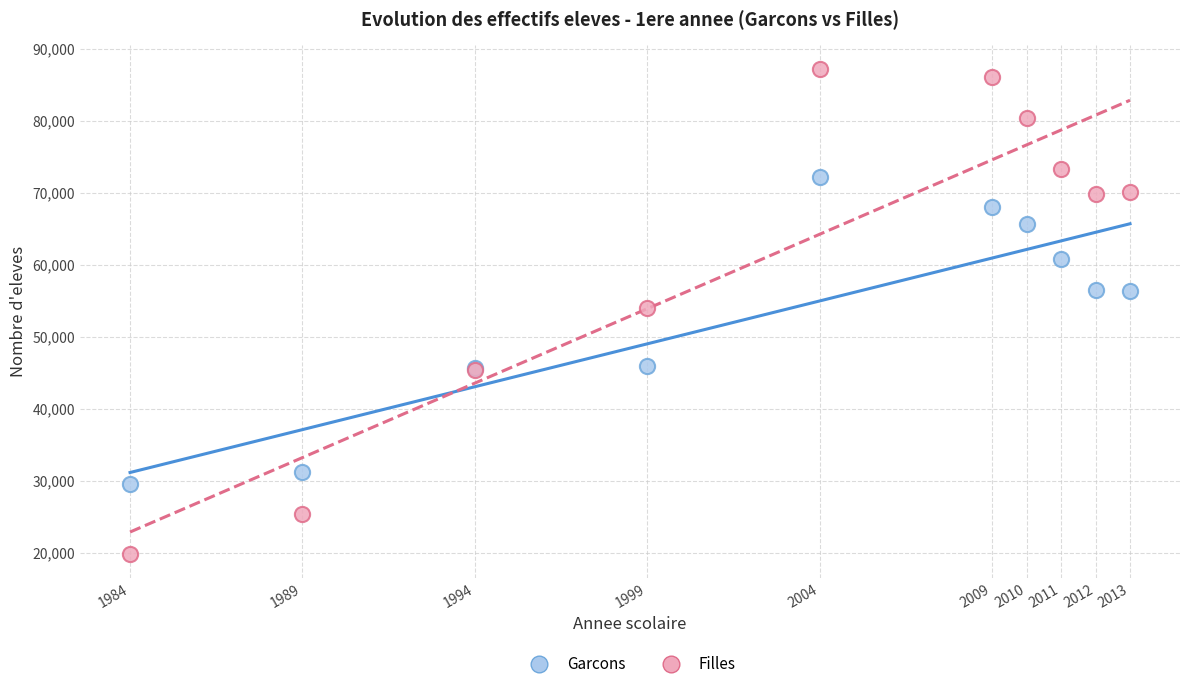

Which series has the largest Y range (max minus min)?

Filles